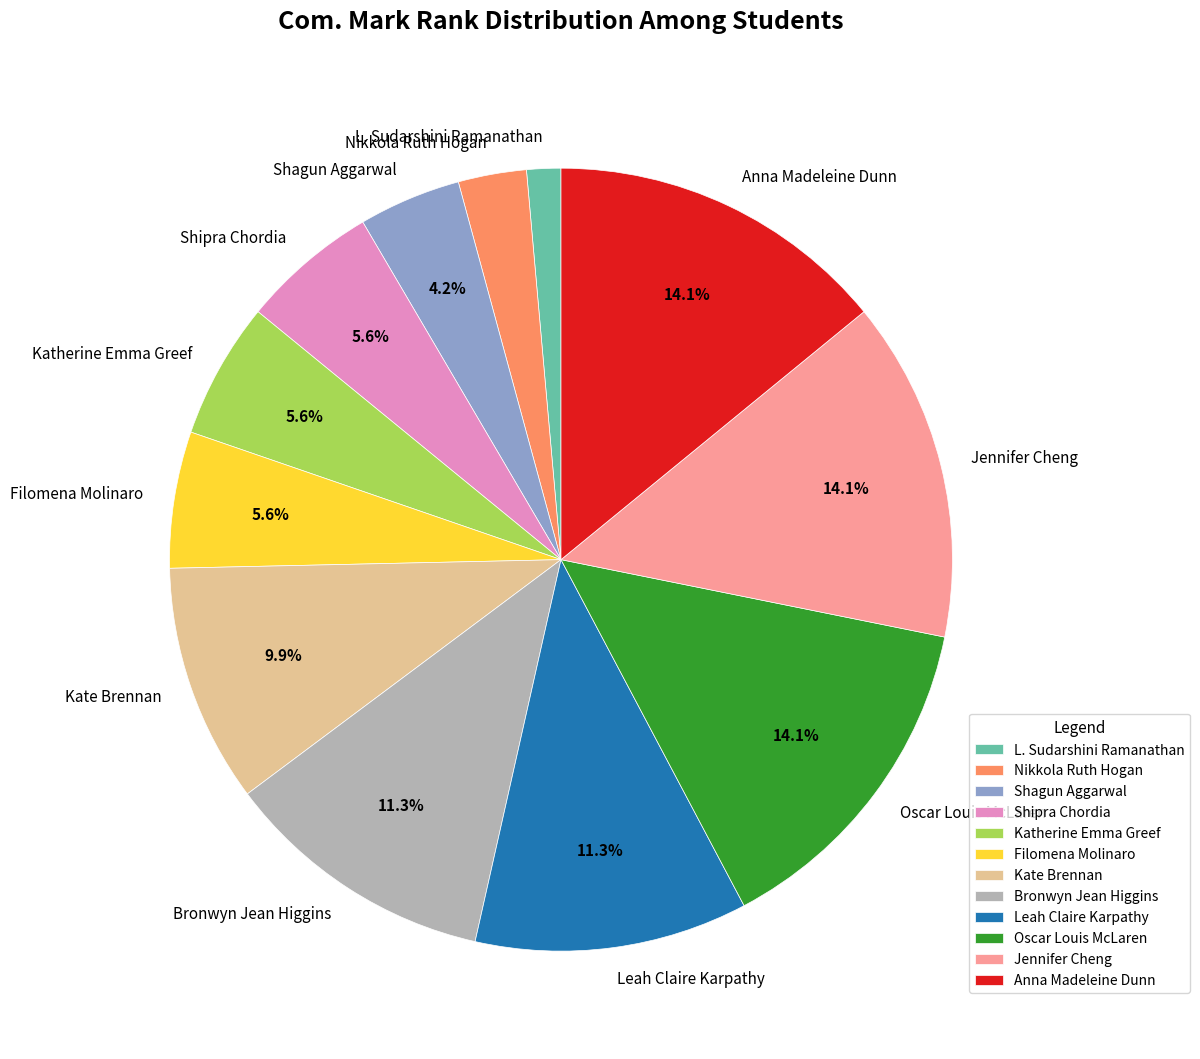

Which slice is the smallest?

L. Sudarshini Ramanathan